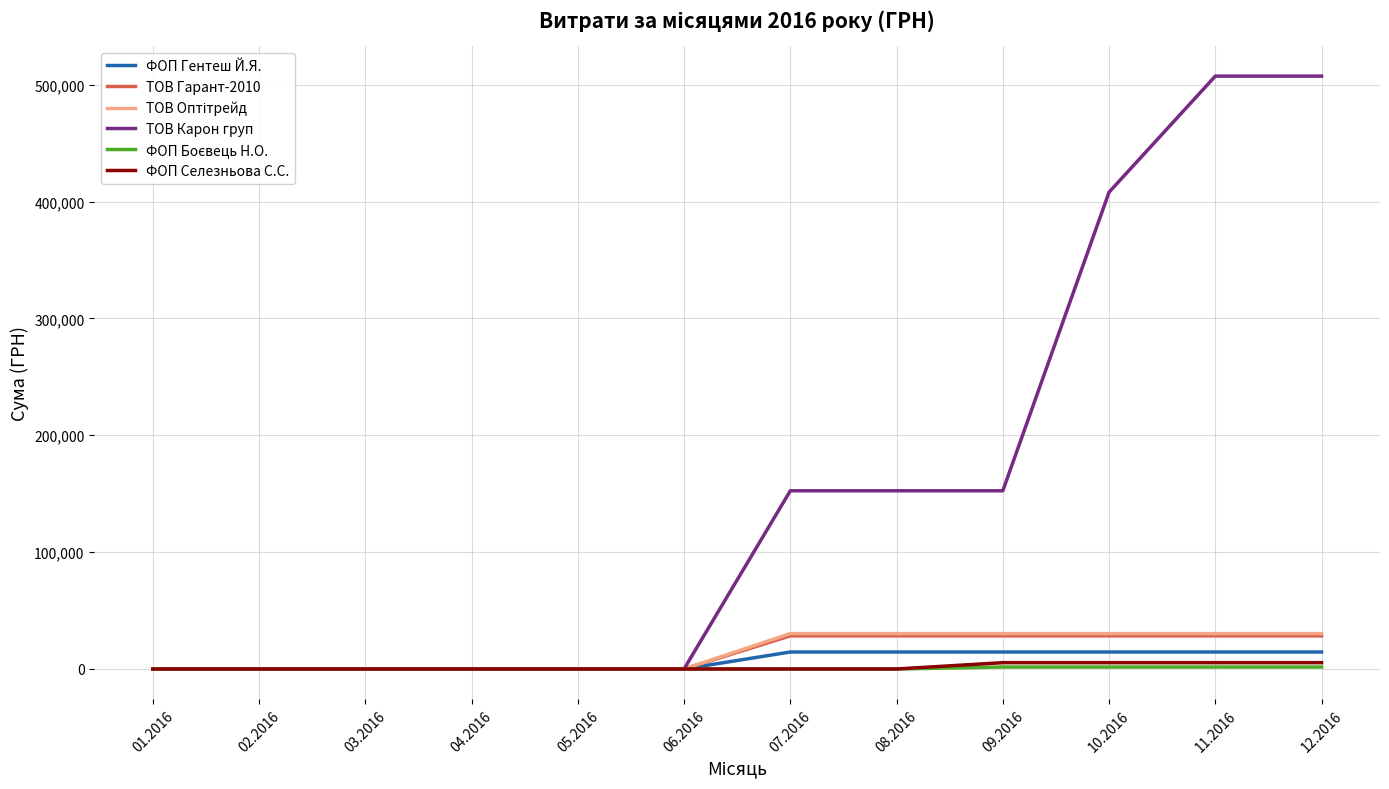

Which series has the largest range (max minus min)?

ТОВ Карон груп